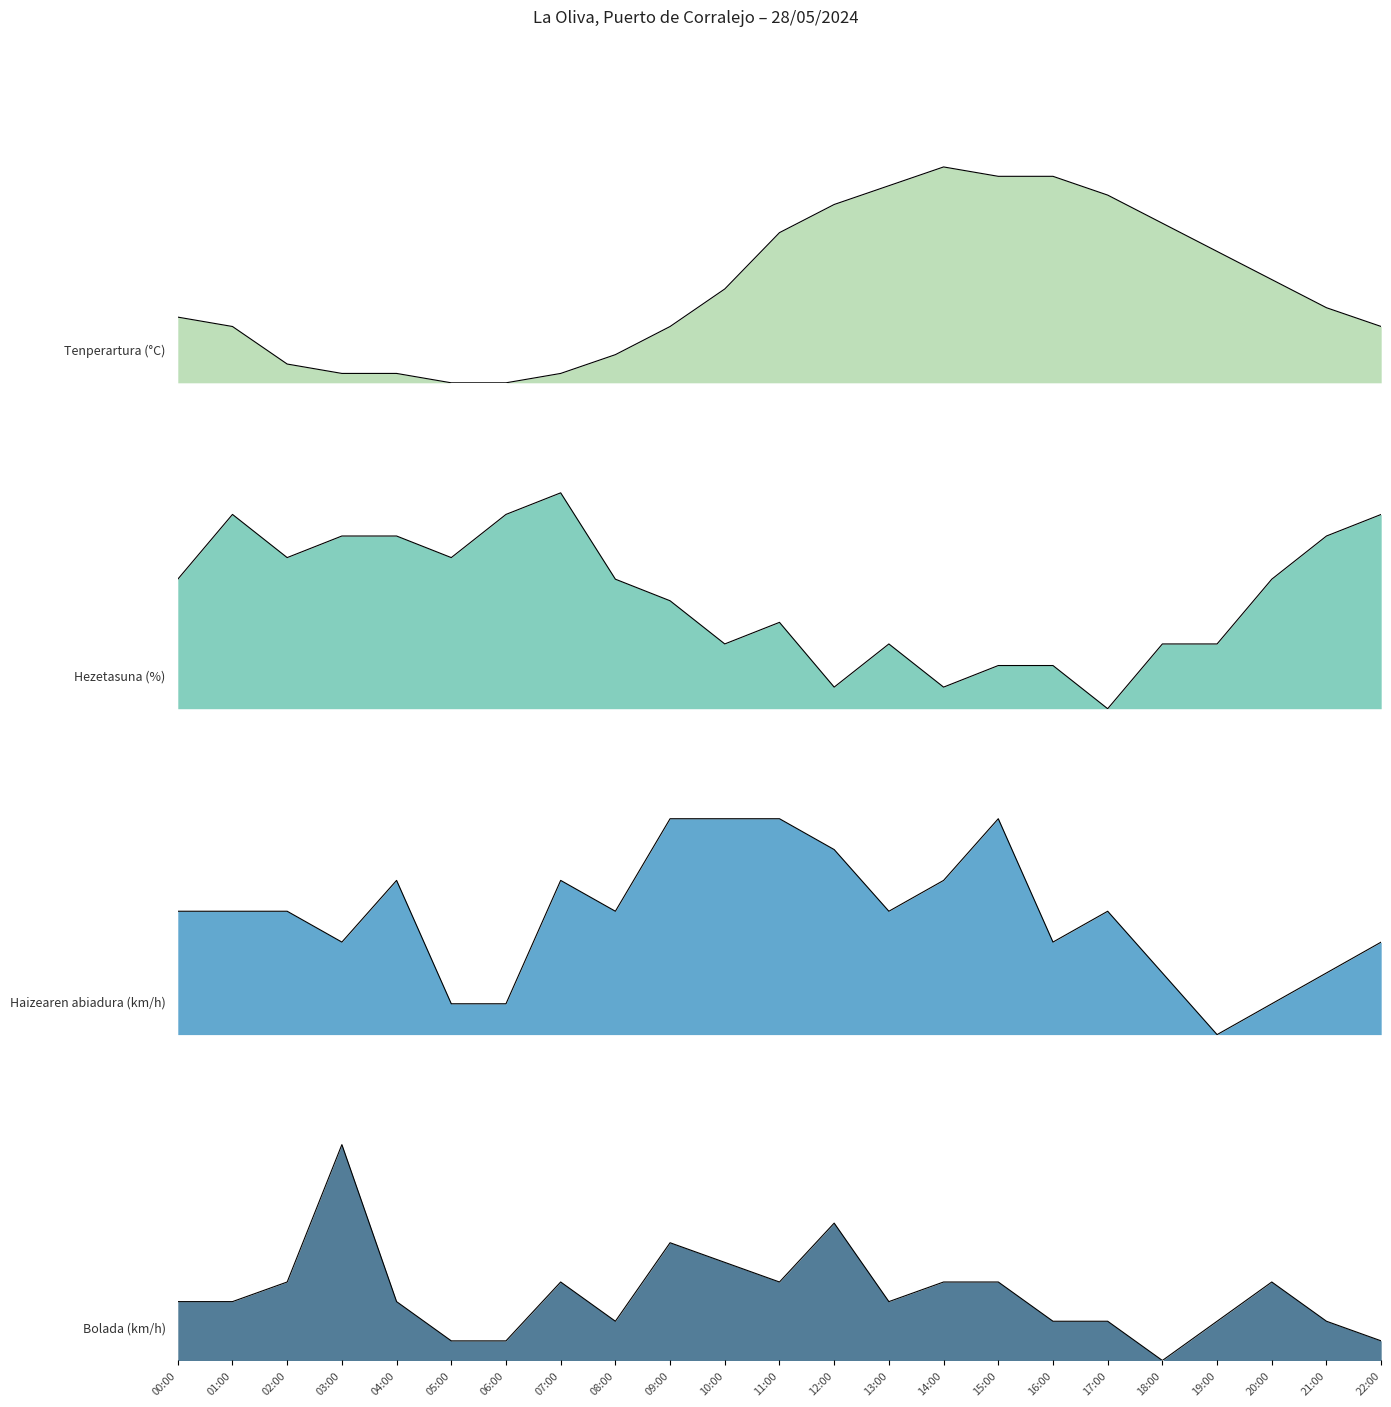

What is the value of the Tenperartura (°C) point at the 1st from the left?

0.3